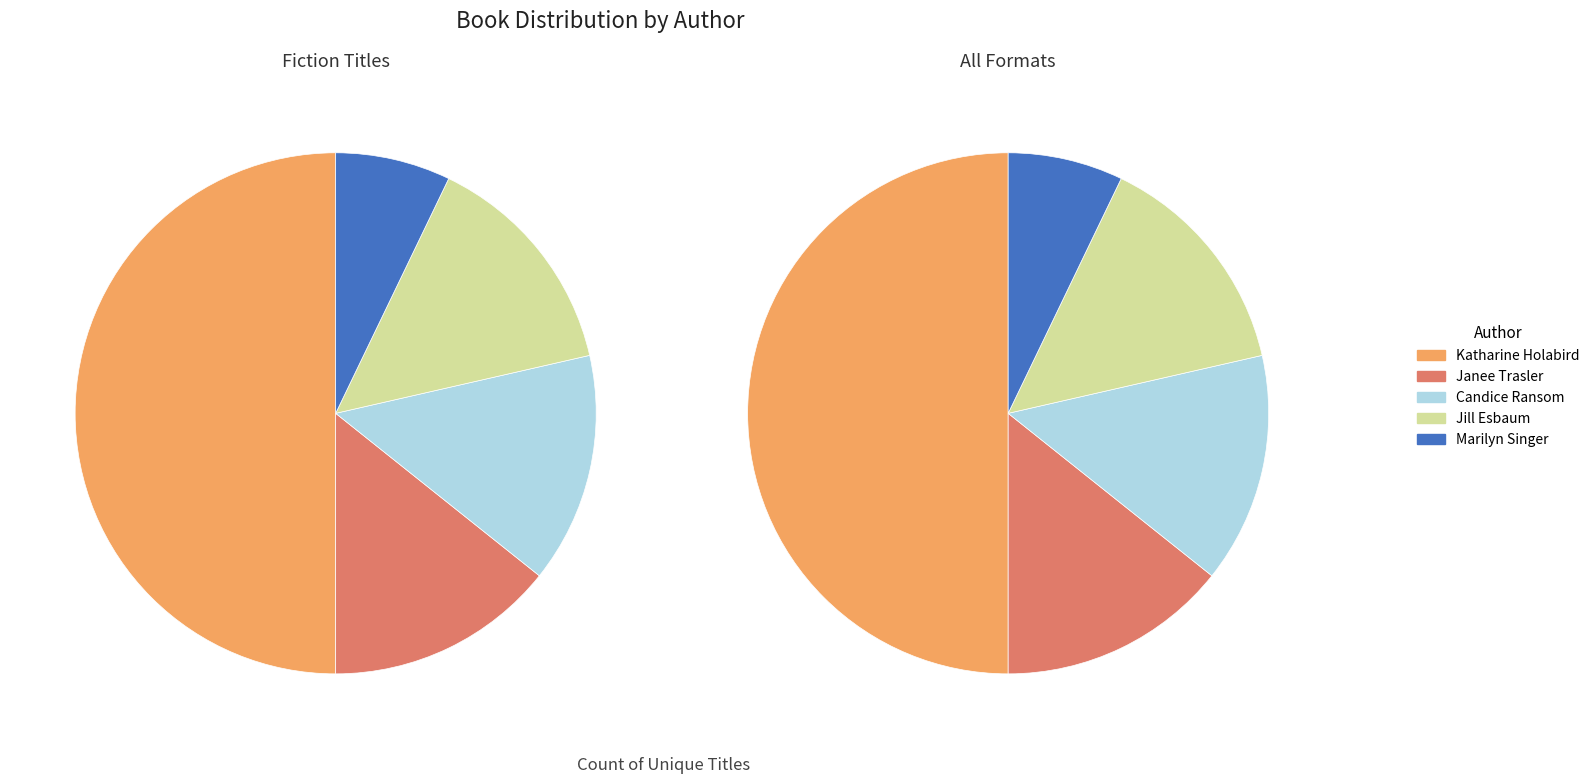

Does any single category account for the majority?

No